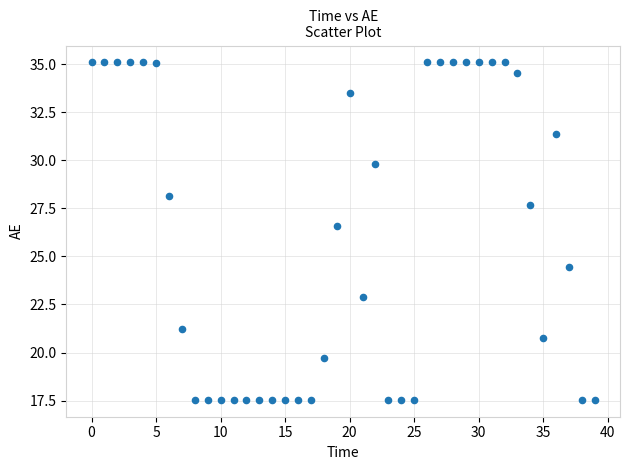

What is the range of Y values (max minus min)?

17.5